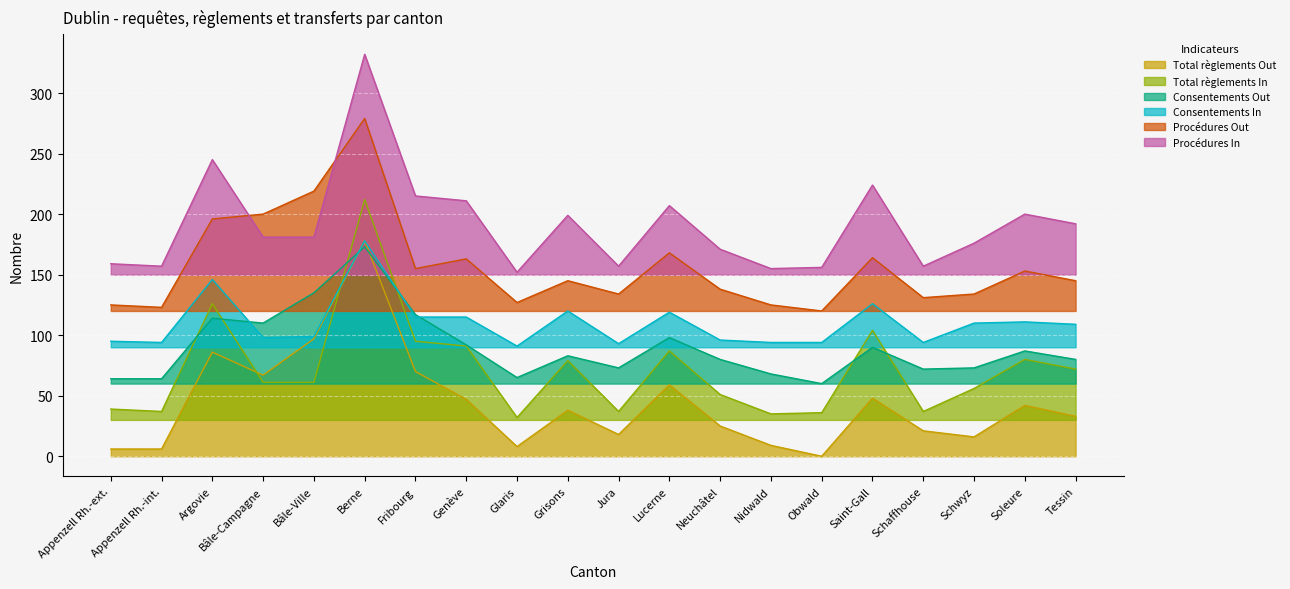

Which series has the widest spread of values?

Total règlements In